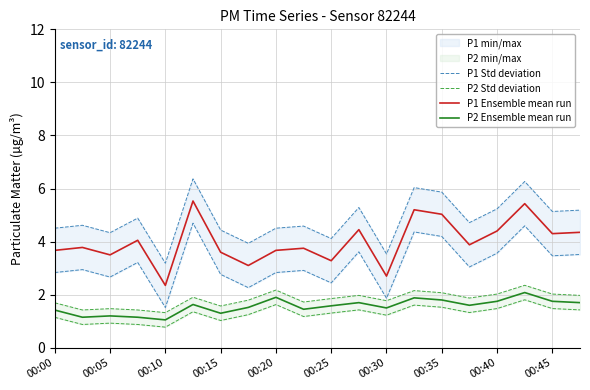

Which series has the largest total across all categories?

P1 Std deviation